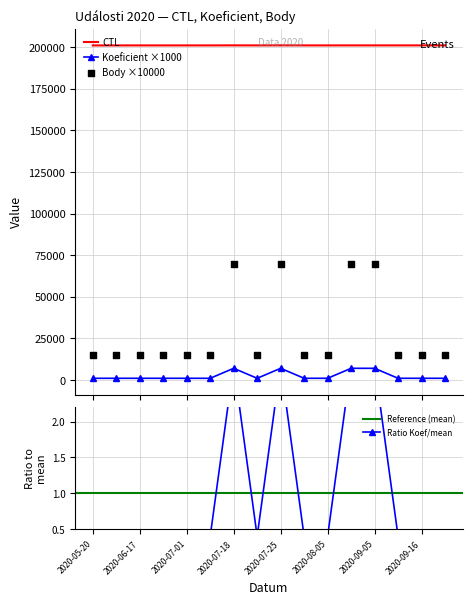

What is the total value across all series at 2020-08-05?

217129